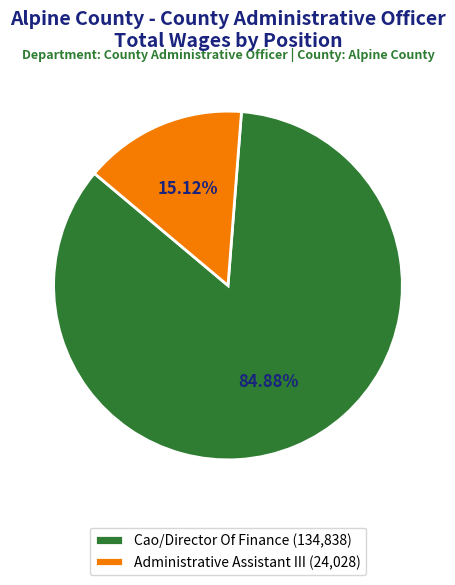

Between Cao/Director Of Finance (134,838) and Administrative Assistant III (24,028), which is larger?

Cao/Director Of Finance (134,838)